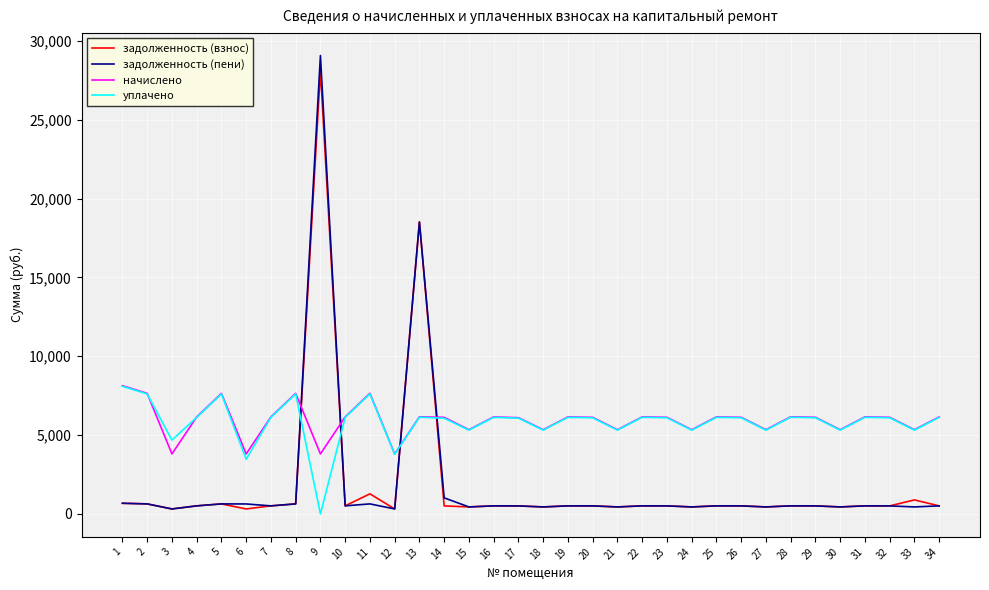

Does the chart display data point markers on the line(s)?

No